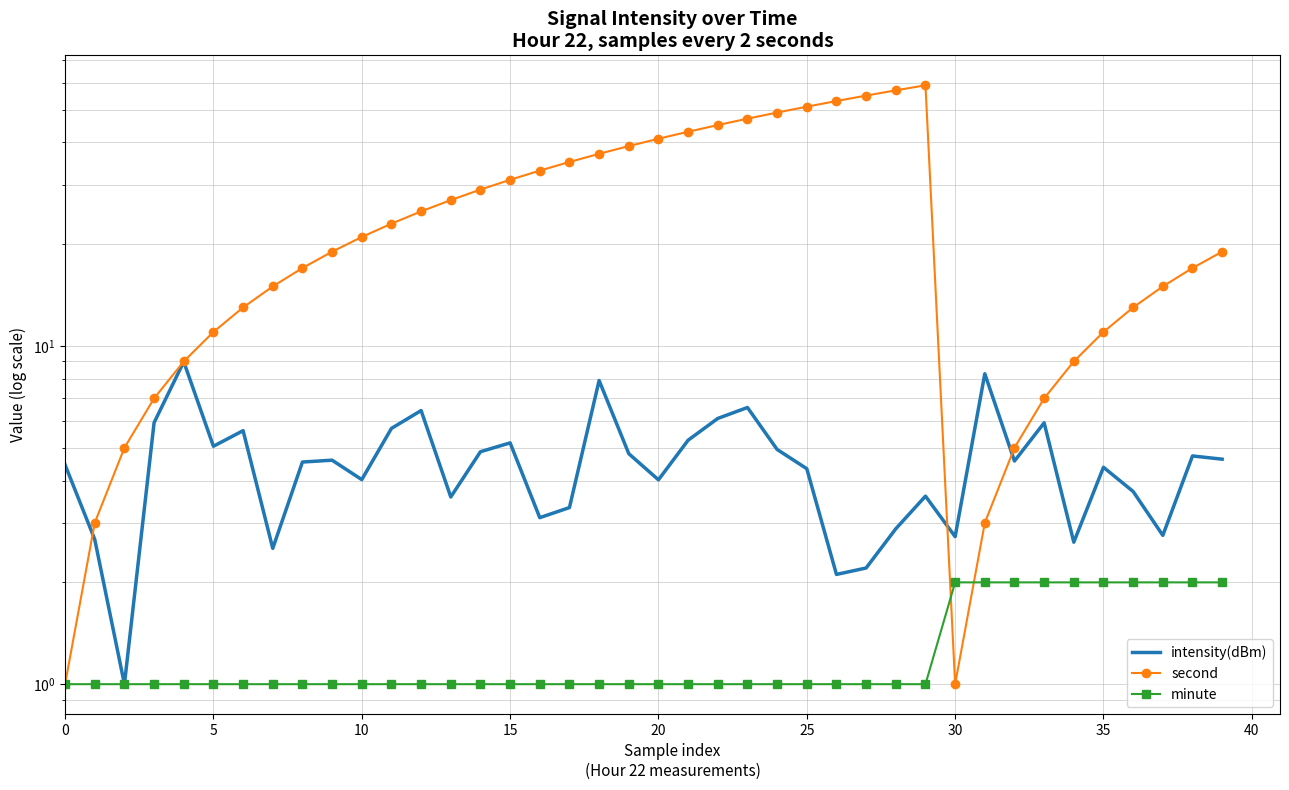

True or false: intensity(dBm) has more than 2 interior local peaks.

True